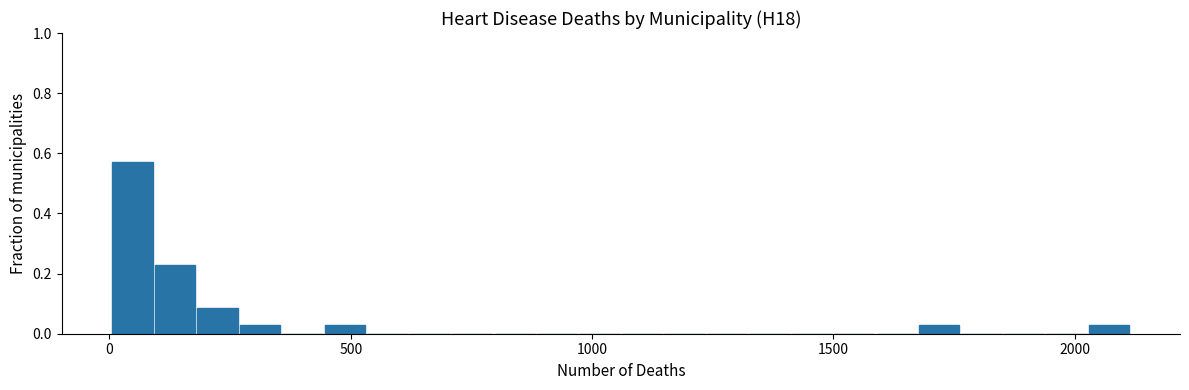

Read against the x-axis, roughly where is the centre of the tallest bar?

50